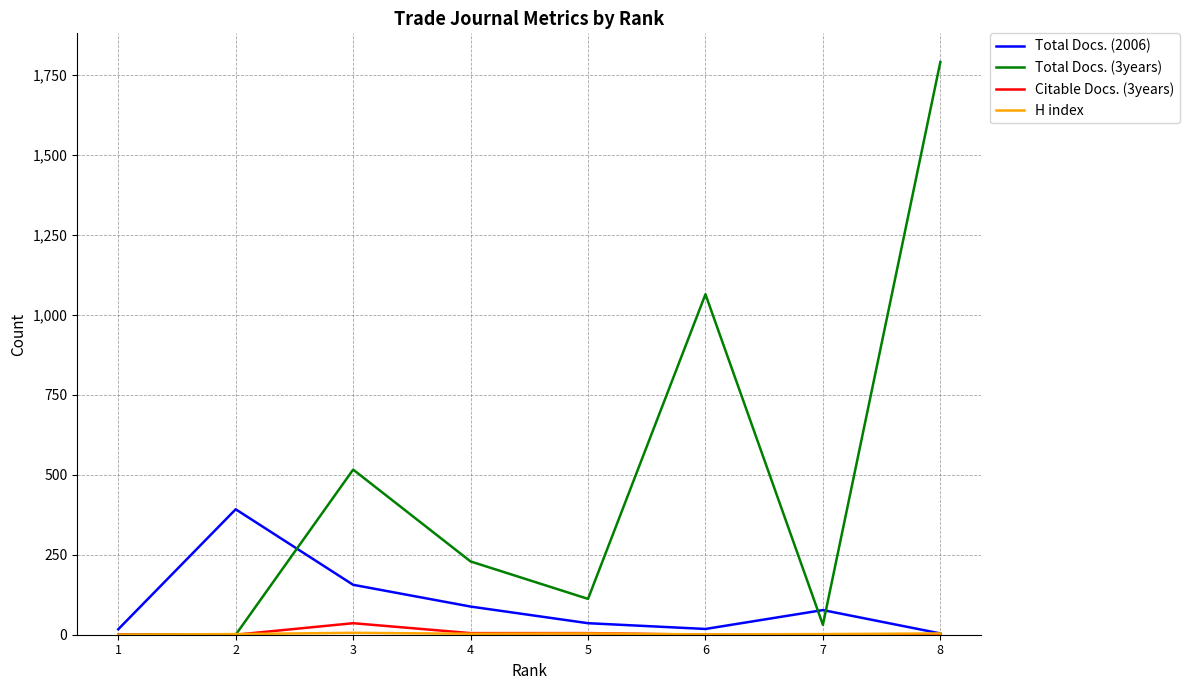

Which series has the largest range (max minus min)?

Total Docs. (3years)